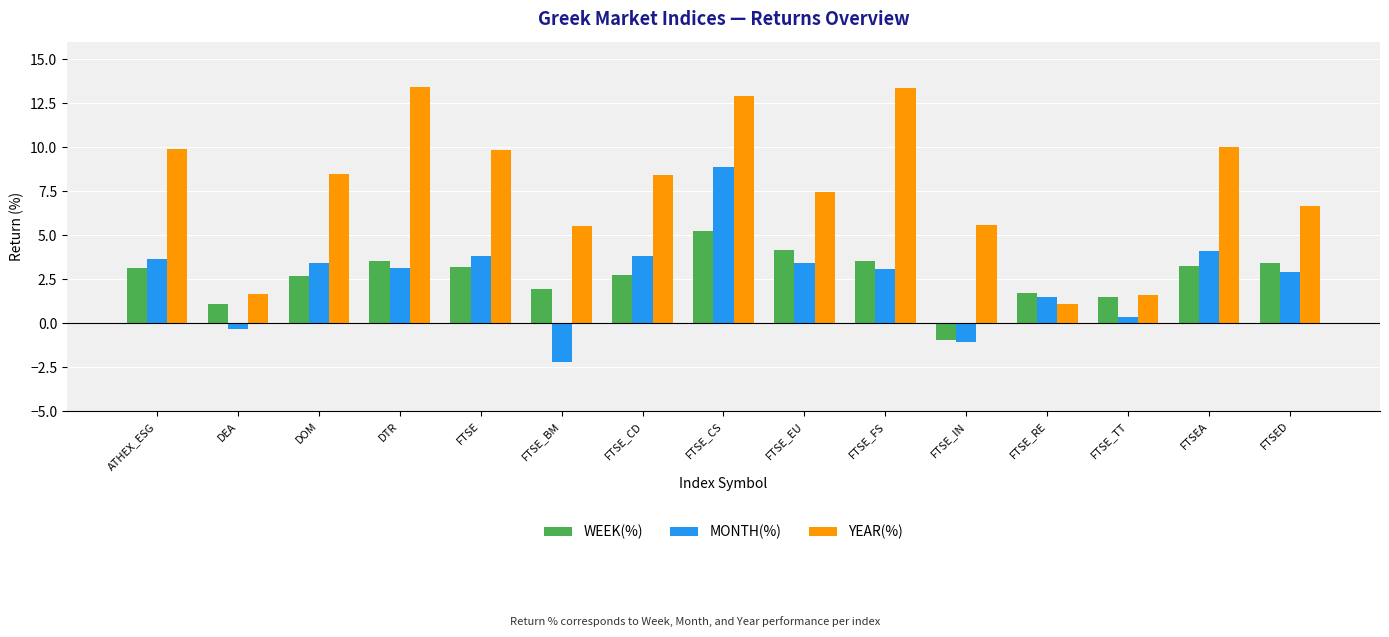

Which category has the lowest value in the WEEK(%) series?

FTSE_IN